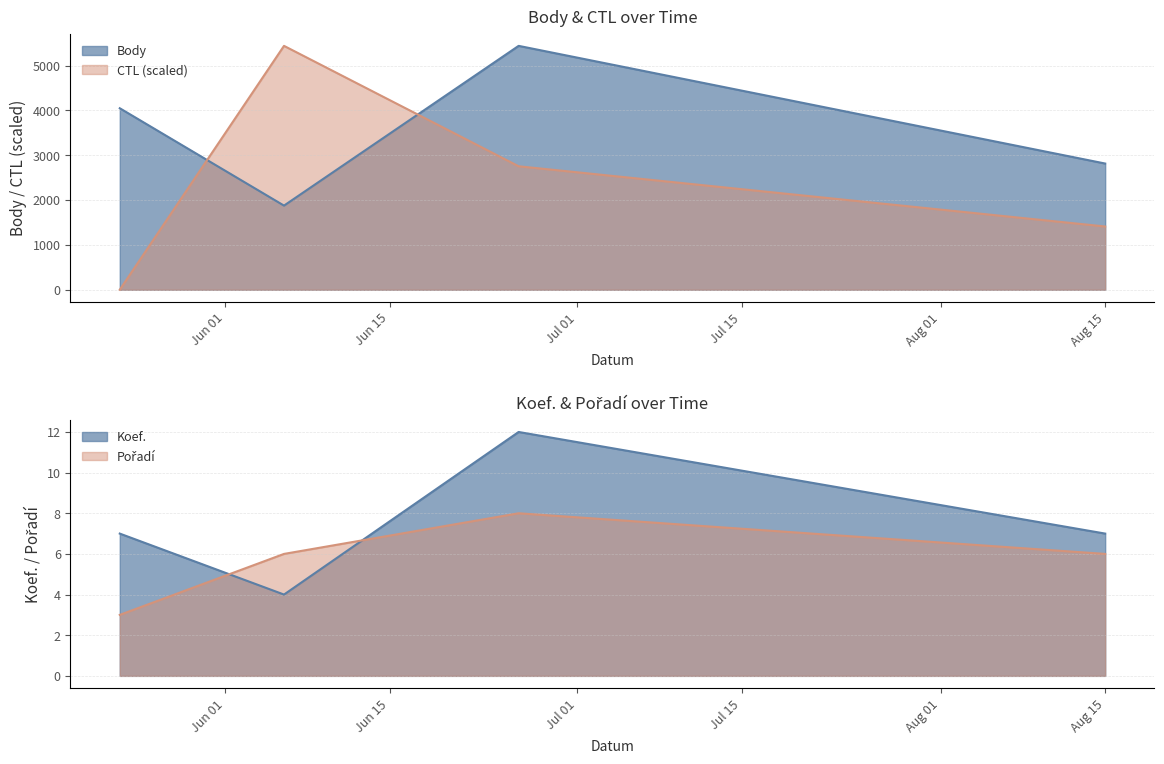

Is it true that Koef. equals 3.3 at 2020-05-23?

False